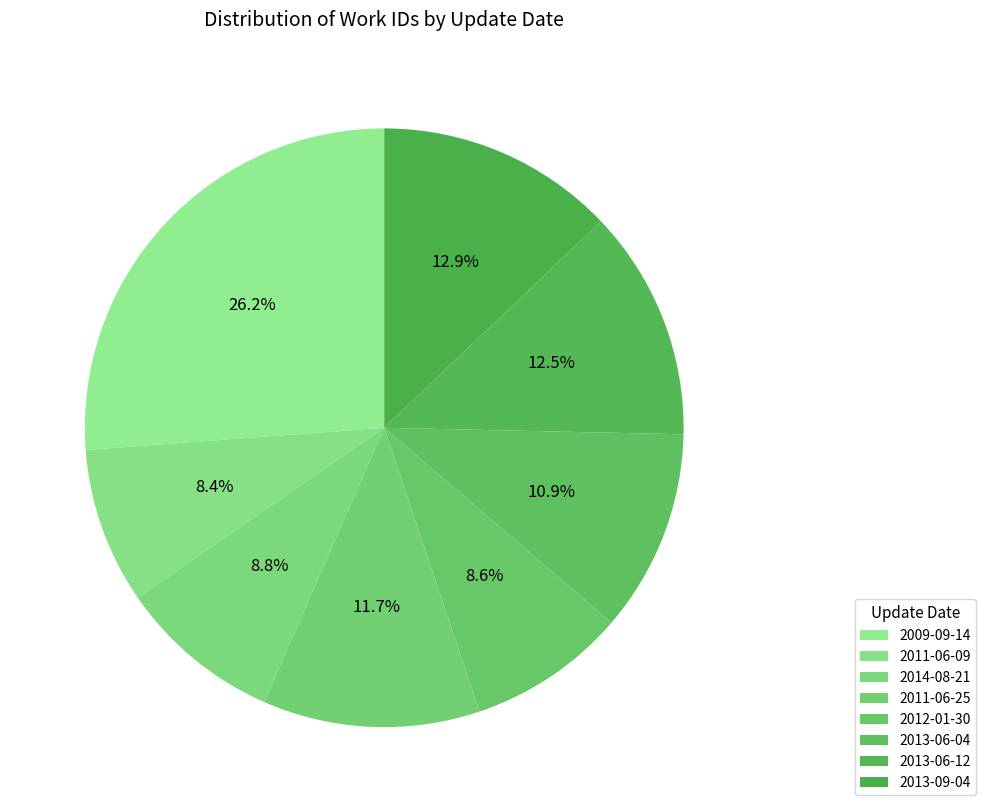

Which has a higher value, 2009-09-14 or 2012-01-30?

2009-09-14